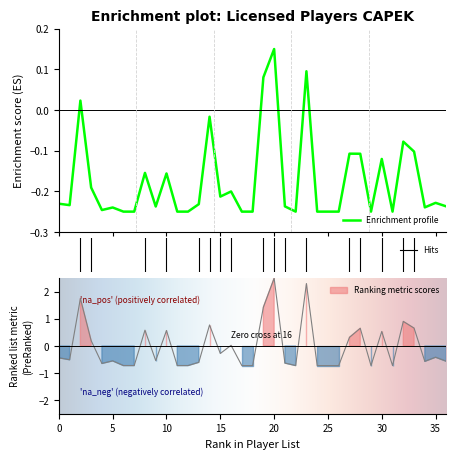

Does the chart have visible grid lines?

No